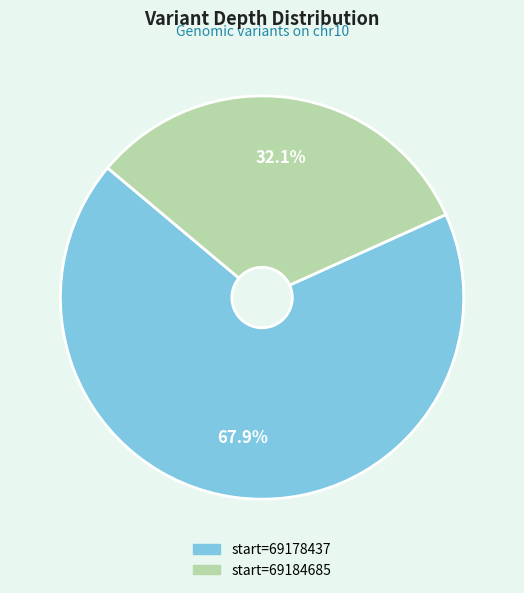

How many segments does this pie chart have?

2